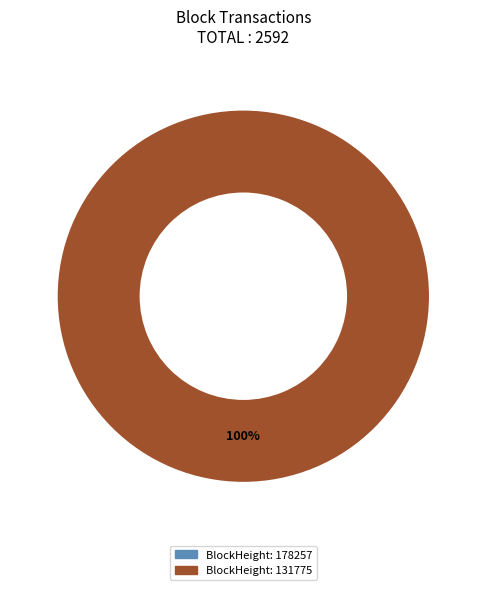

Does 131775 account for over 50% of the chart?

Yes